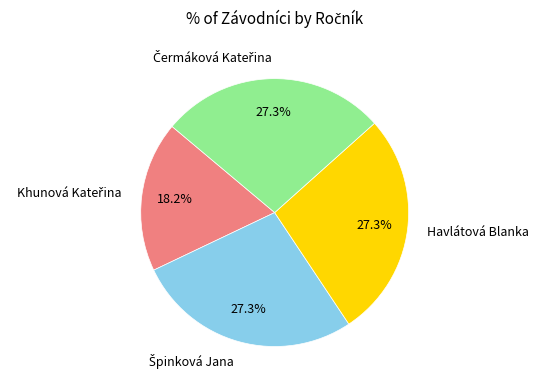

What portion of the pie excludes Havlátová Blanka?

72.7%